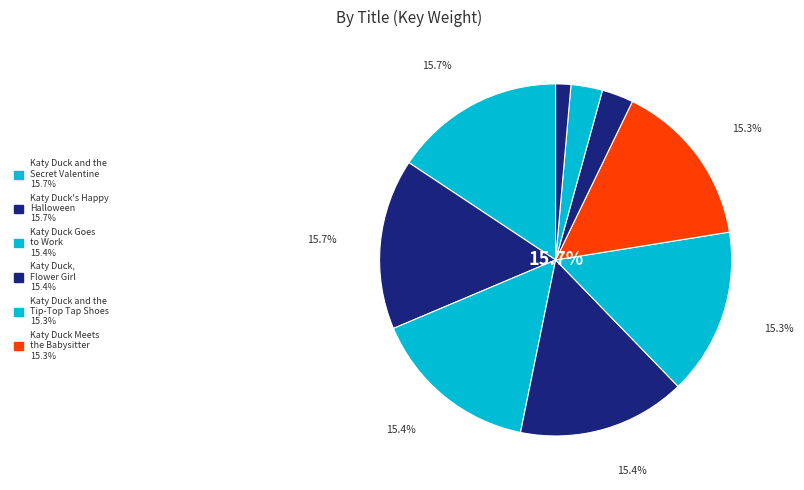

Rank the categories by value from lowest to highest.

Katy Duck, Starring Katy Duck, Katy Duck Makes
a Friend, Katy Duck Meets
the Babysitter, Katy Duck and the
Tip-Top Tap Shoes, Katy Duck,
Flower Girl, Katy Duck Goes
to Work, Katy Duck's Happy
Halloween, Katy Duck and the
Secret Valentine